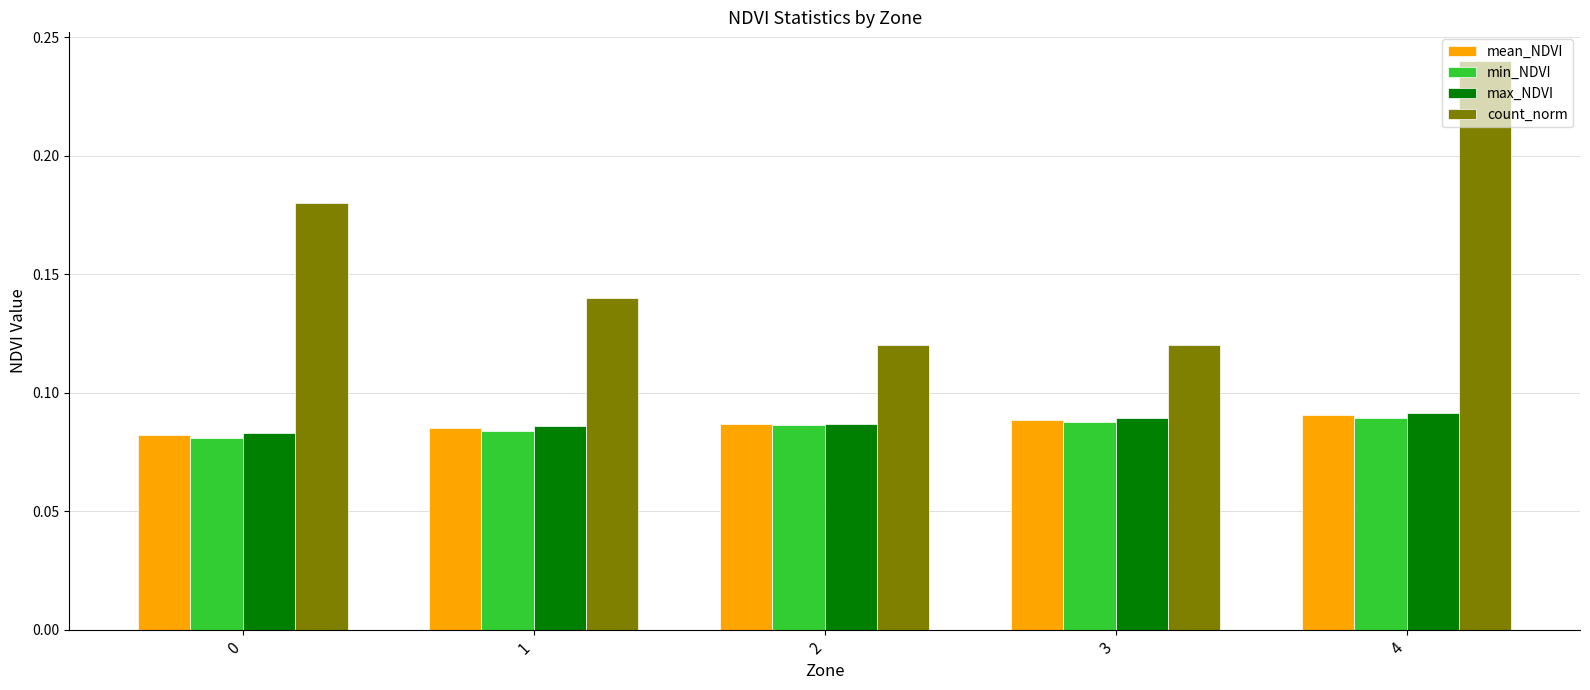

Which series has the largest total across all categories?

count_norm